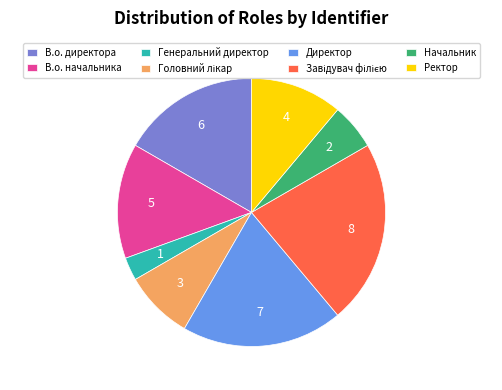

Is Директор the majority of the pie?

No